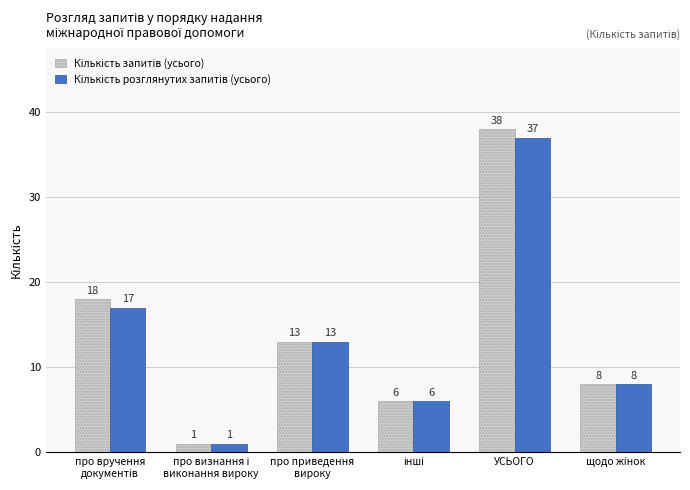

At how many categories does at least one series exceed 5?

5